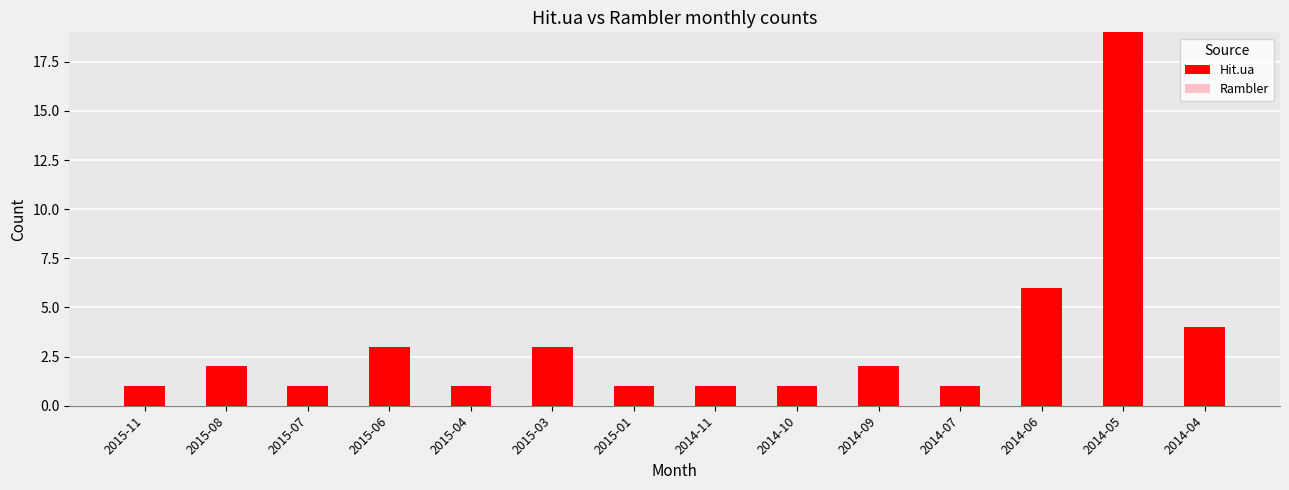

Reading left to right, what are all the values shown in this chart?

2015-11=1	2015-08=2	2015-07=1	2015-06=3	2015-04=1	2015-03=3	2015-01=1	2014-11=1	2014-10=1	2014-09=2	2014-07=1	2014-06=6	2014-05=19	2014-04=4